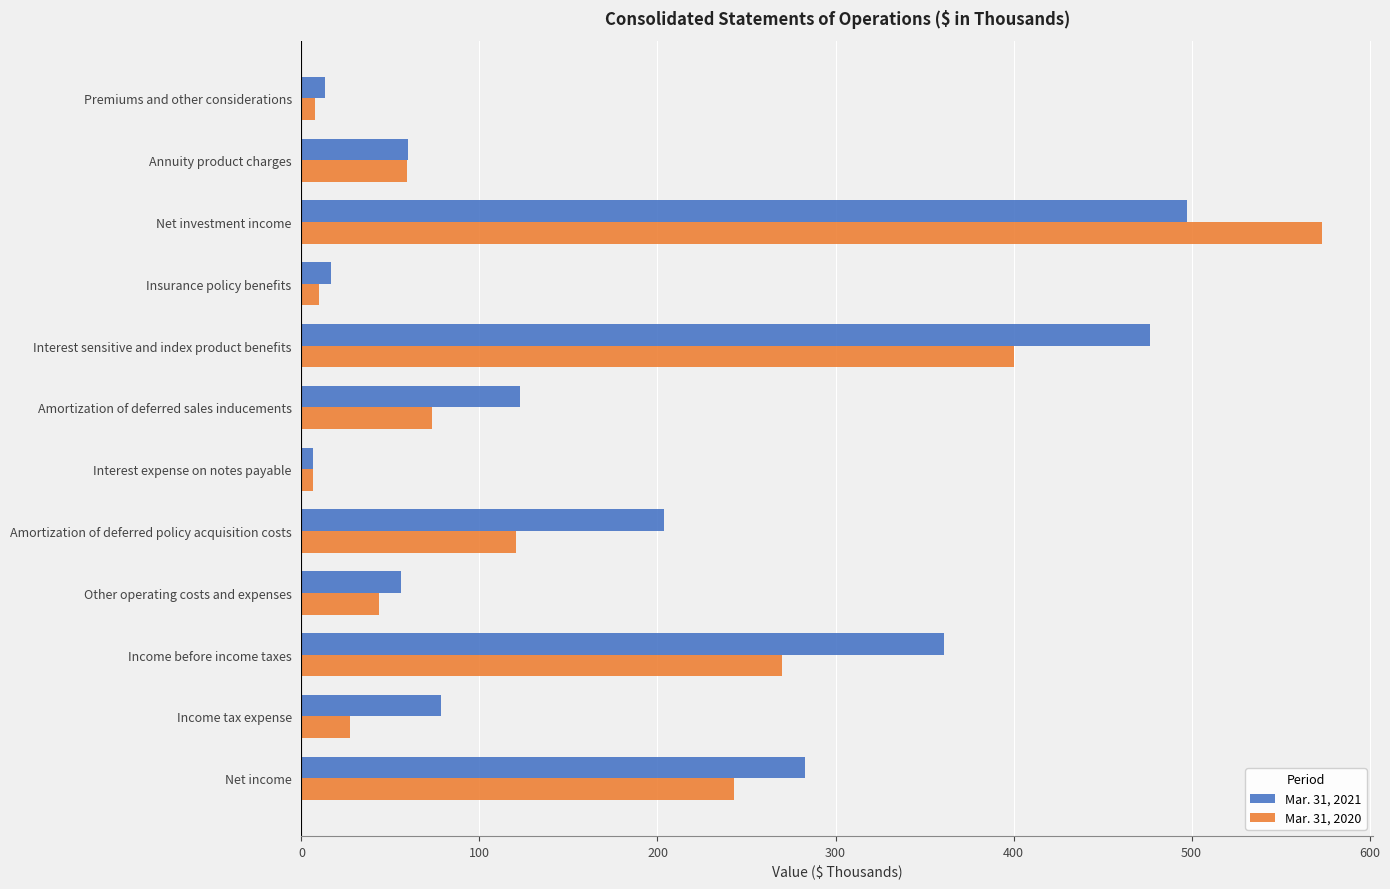

Which series has the largest range (max minus min)?

Mar. 31, 2020